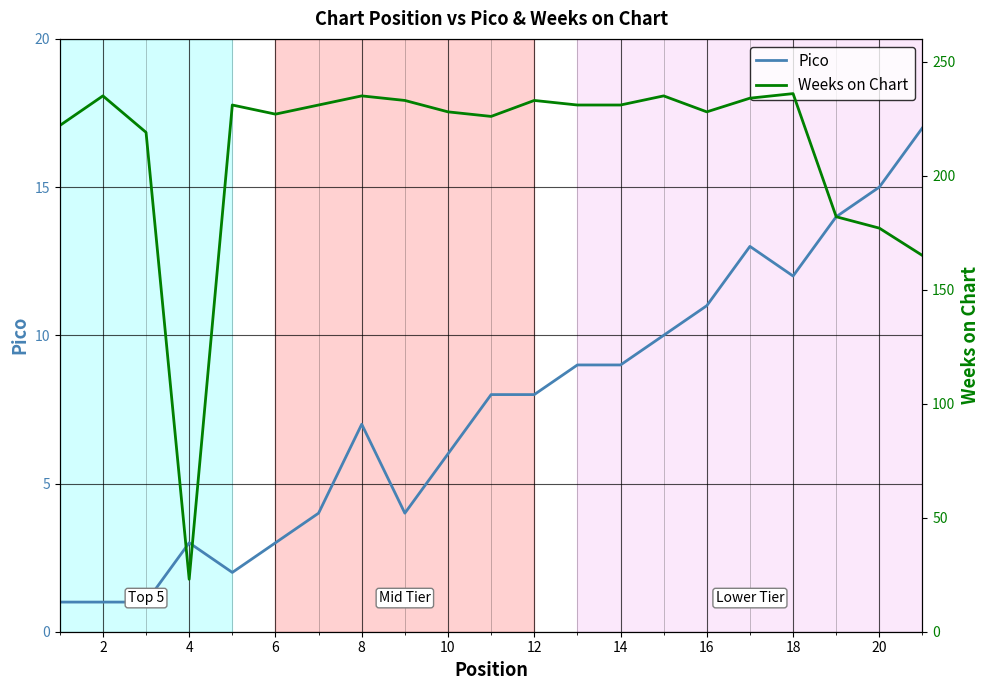

Which series has the largest range (max minus min)?

Weeks on Chart